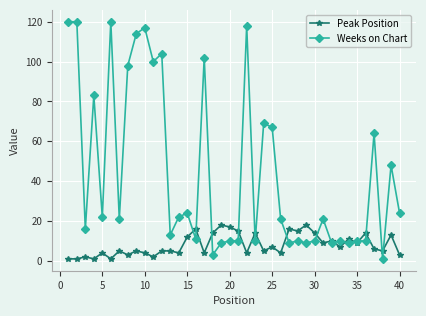

Does the chart have visible grid lines?

Yes